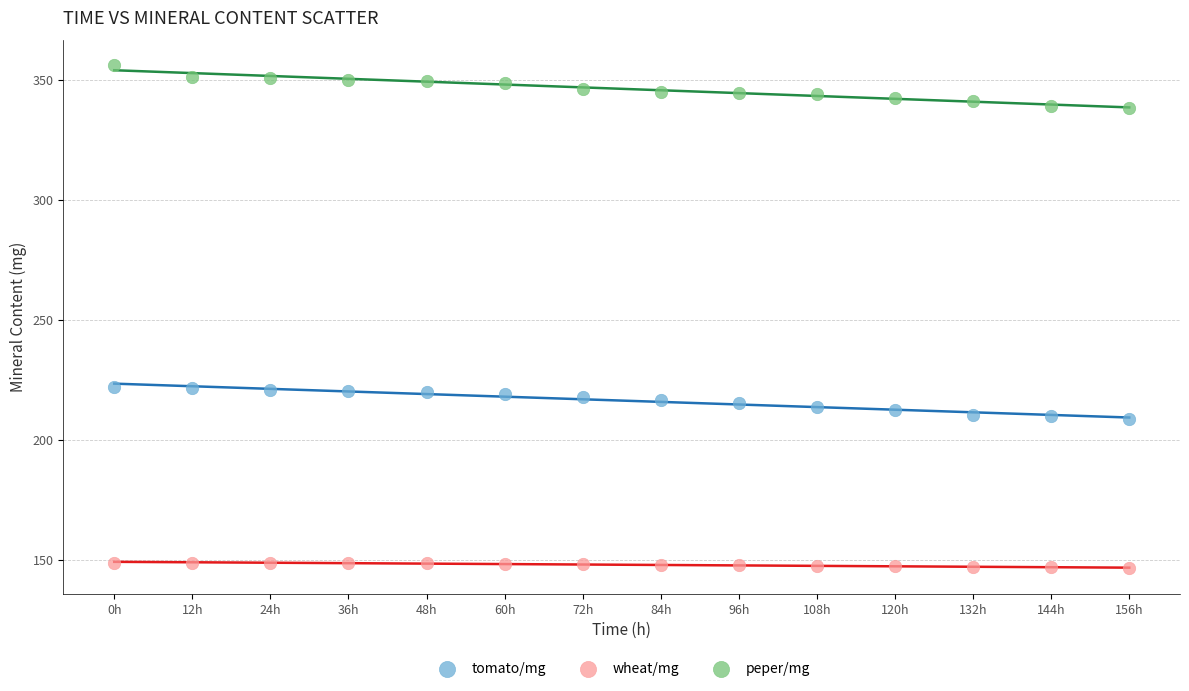

What is the X range (max minus min) for the scatter plot?

156.0